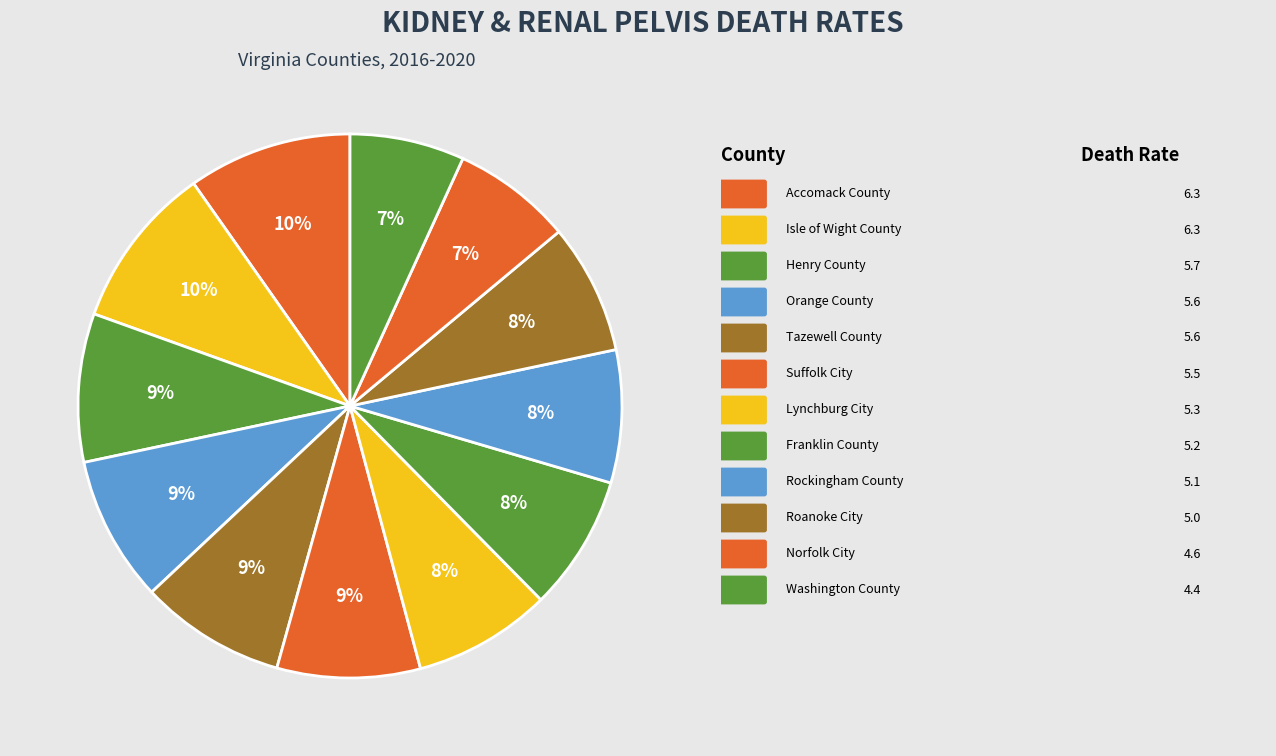

How many slices are in this pie chart?

12